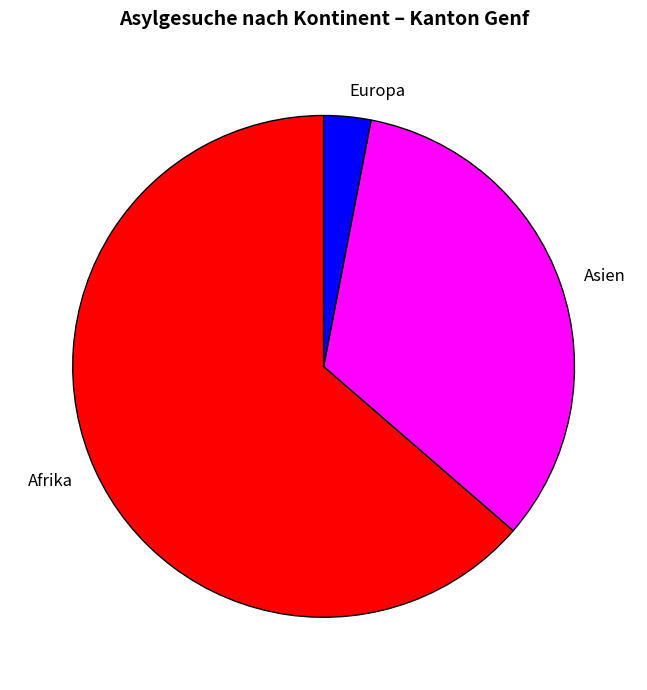

Count the number of slices in the pie.

3